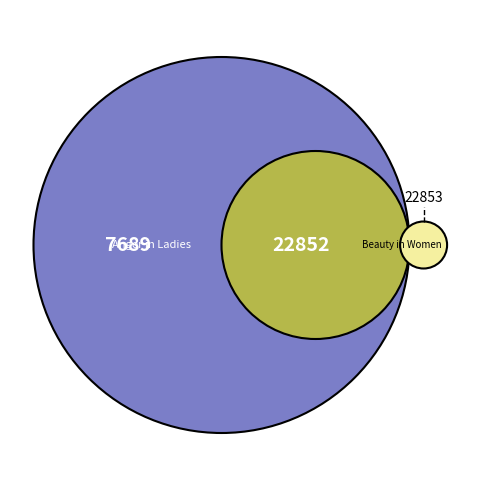

Does 0 account for over 50% of the chart?

No